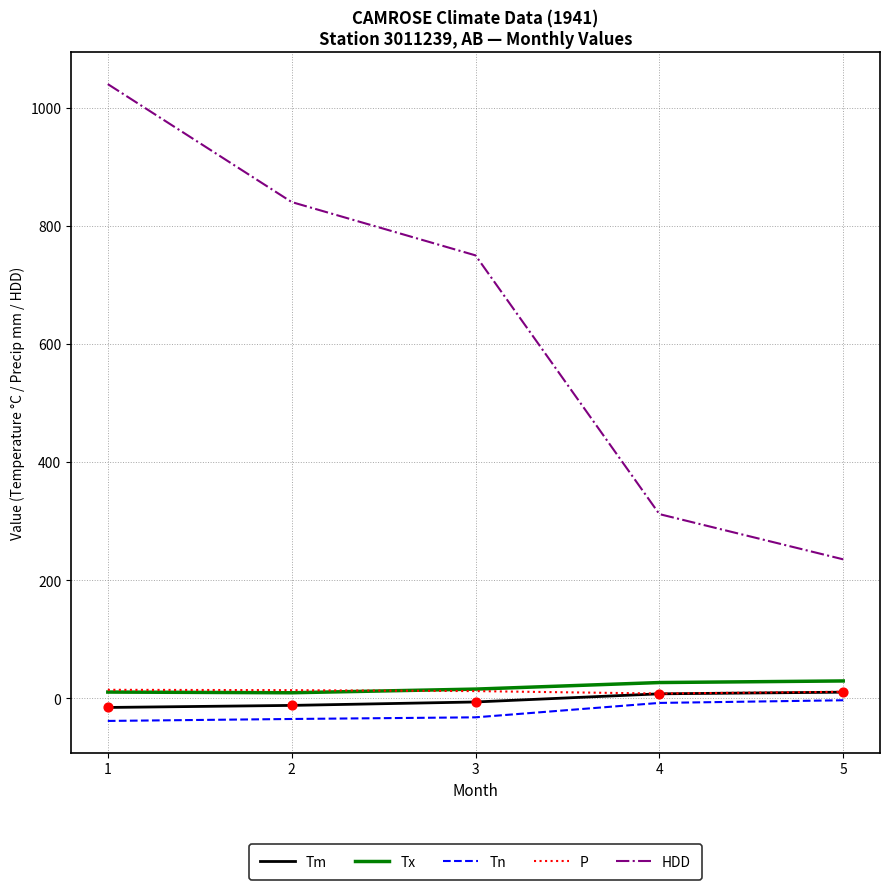

What are all the series names shown in the legend?

Tm, Tx, Tn, P, HDD